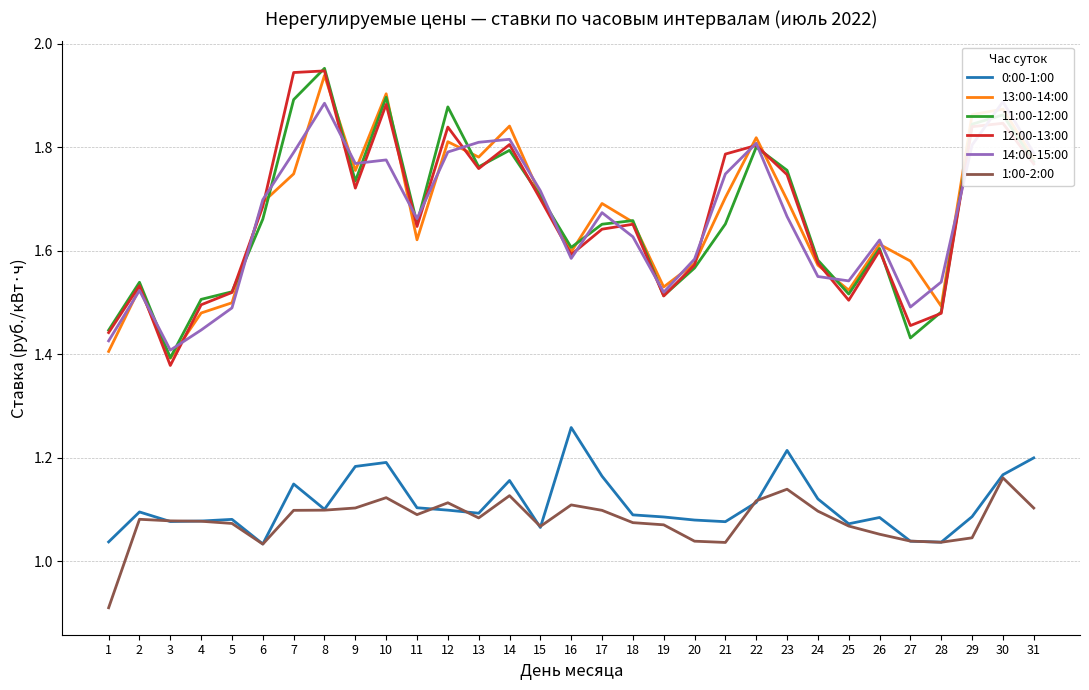

At which category is the sum across all series the highest?

8